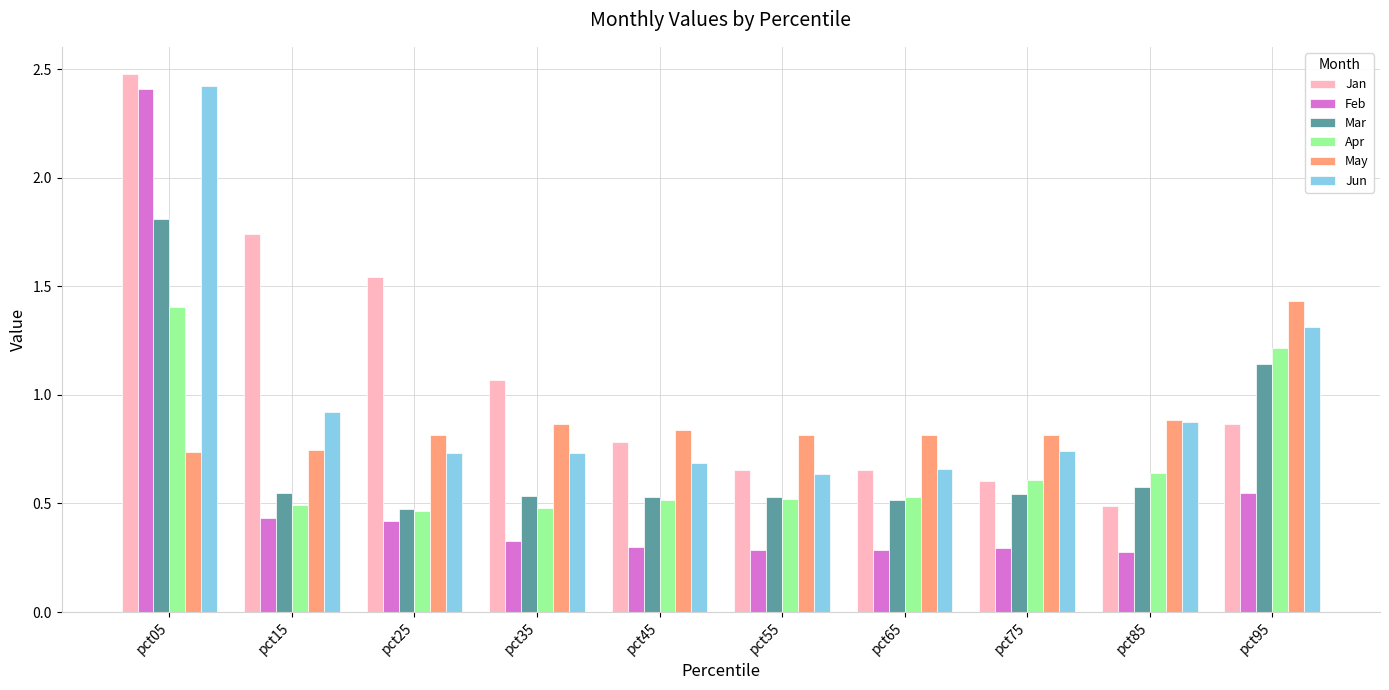

At which category does the chart reach its peak across all series?

pct05